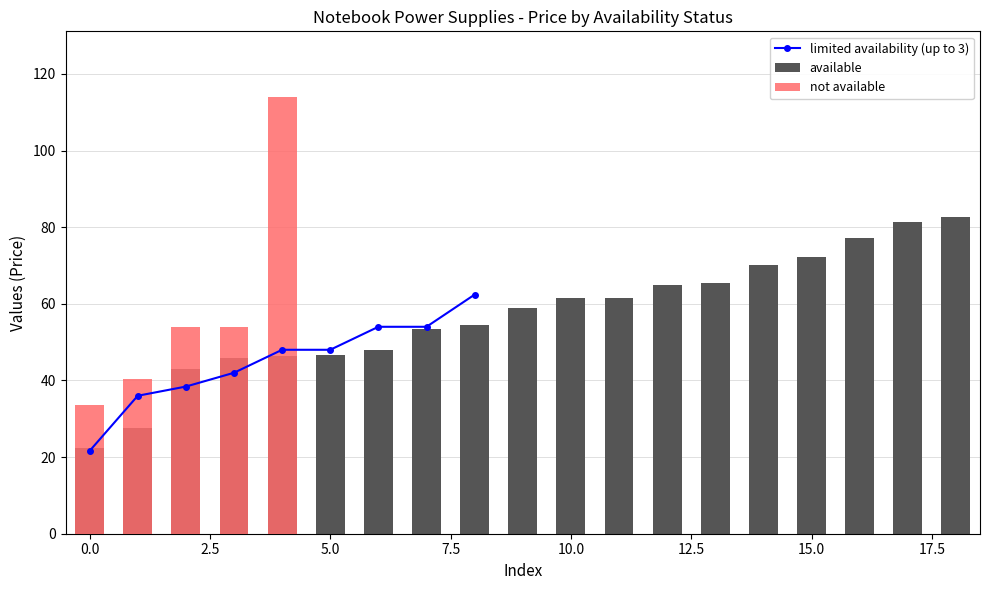

Which series has the largest total across all categories?

available